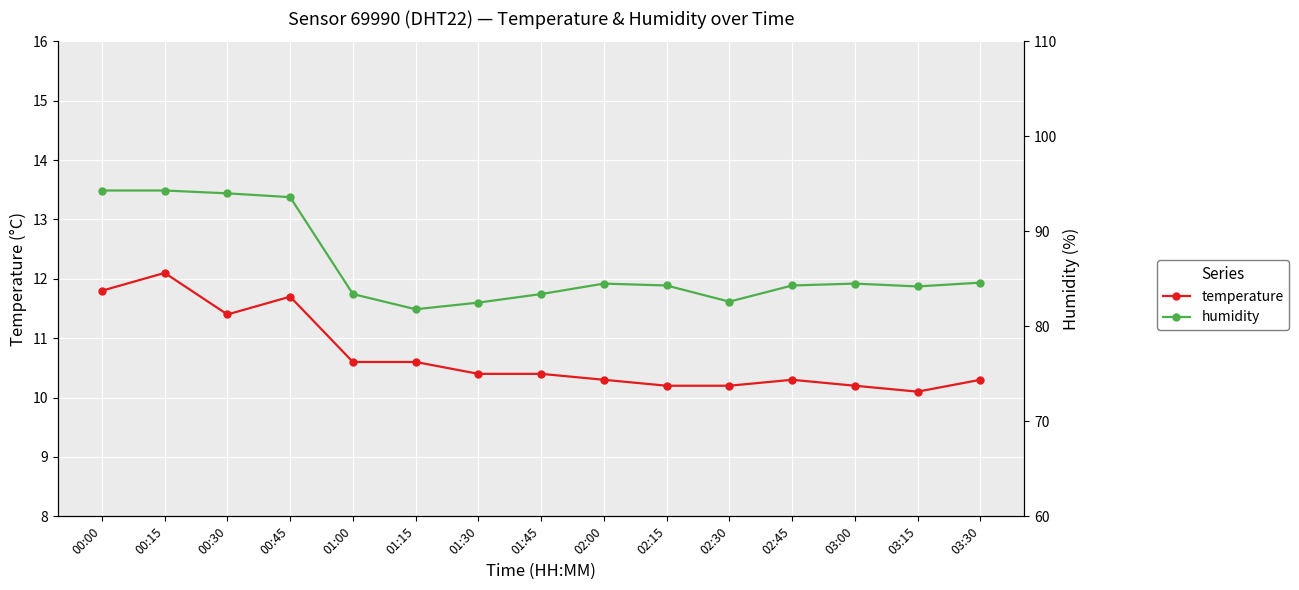

How many interior local peaks does the humidity series have?

2